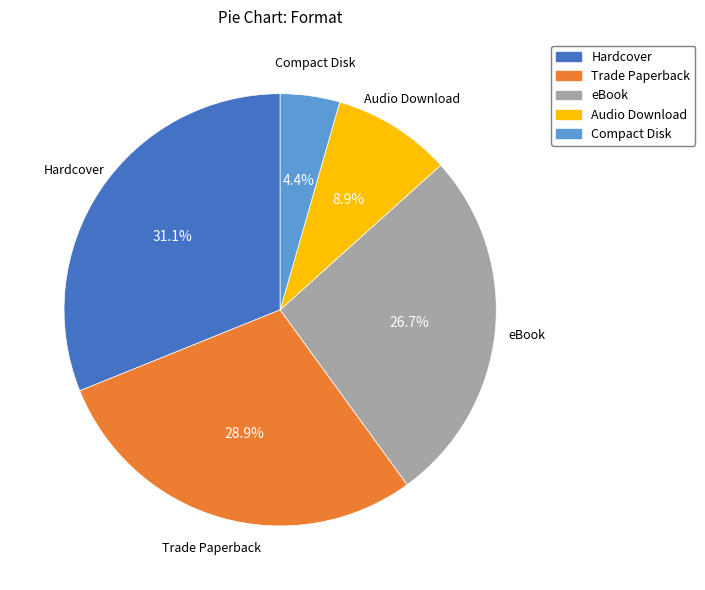

How many slices are in this pie chart?

5